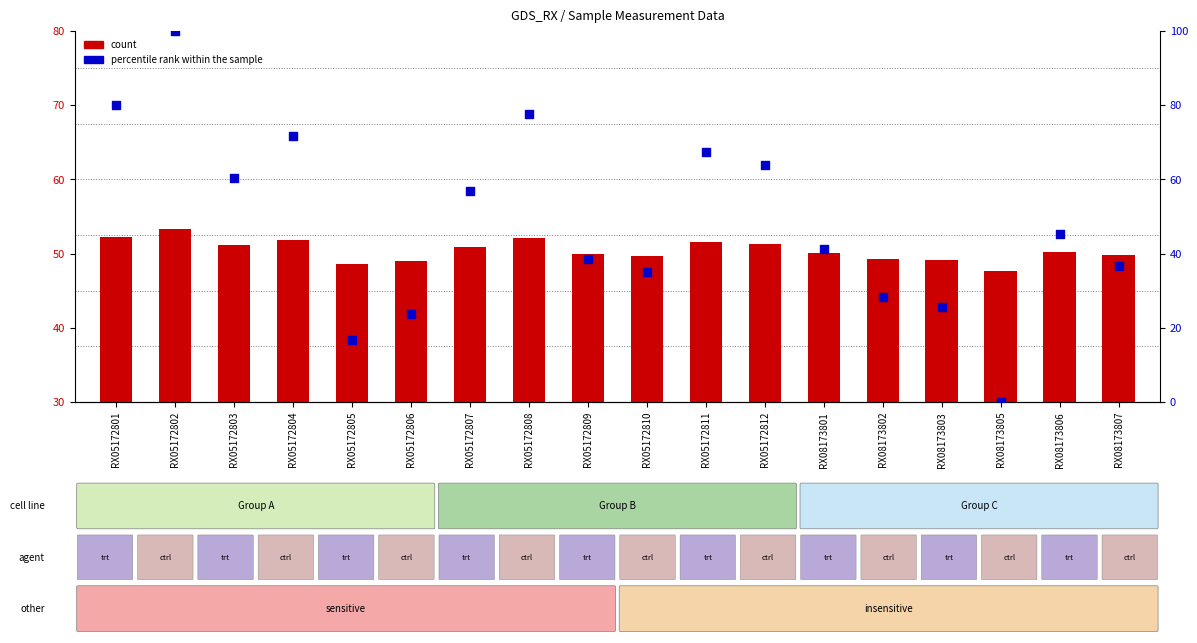

Which series has the widest spread of Y values?

percentile rank within the sample